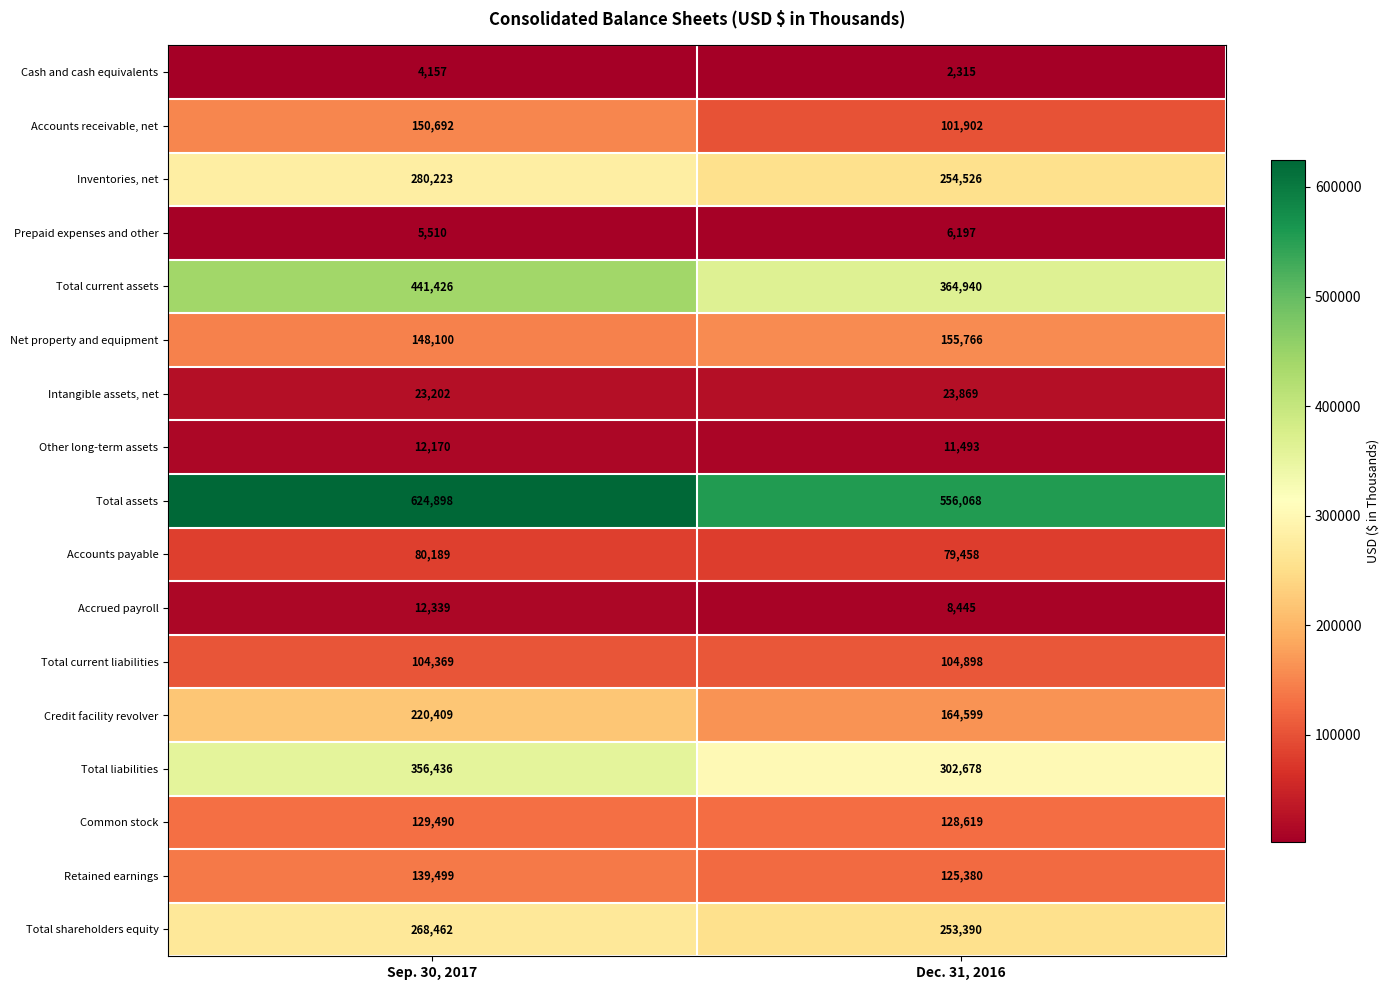

What is the difference between the highest and lowest values at Dec. 31, 2016?

553753